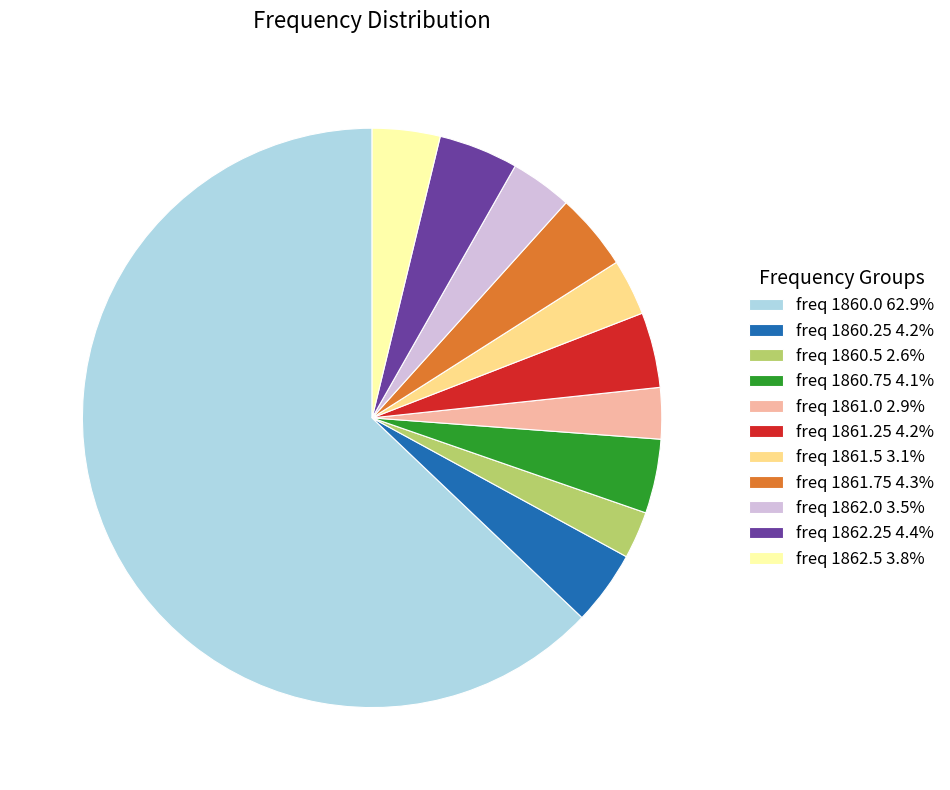

Which category accounts for the majority?

freq 1860.0